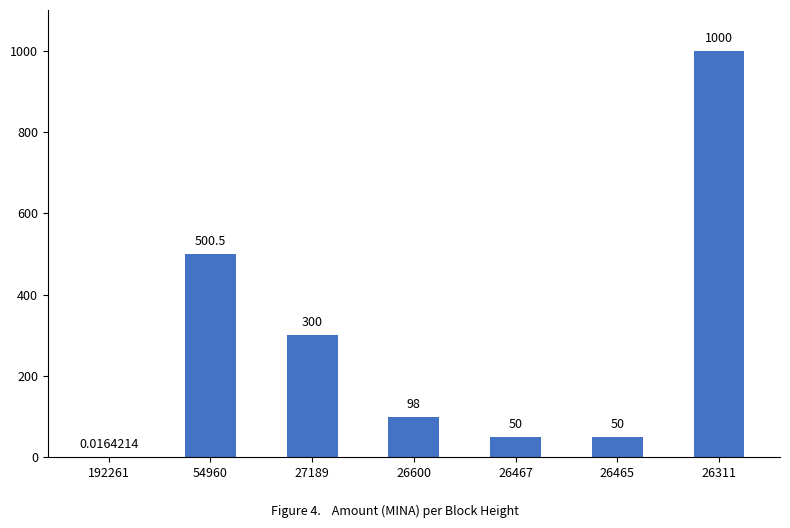

What is the sum of the values at 26467 and 192261?

50.0